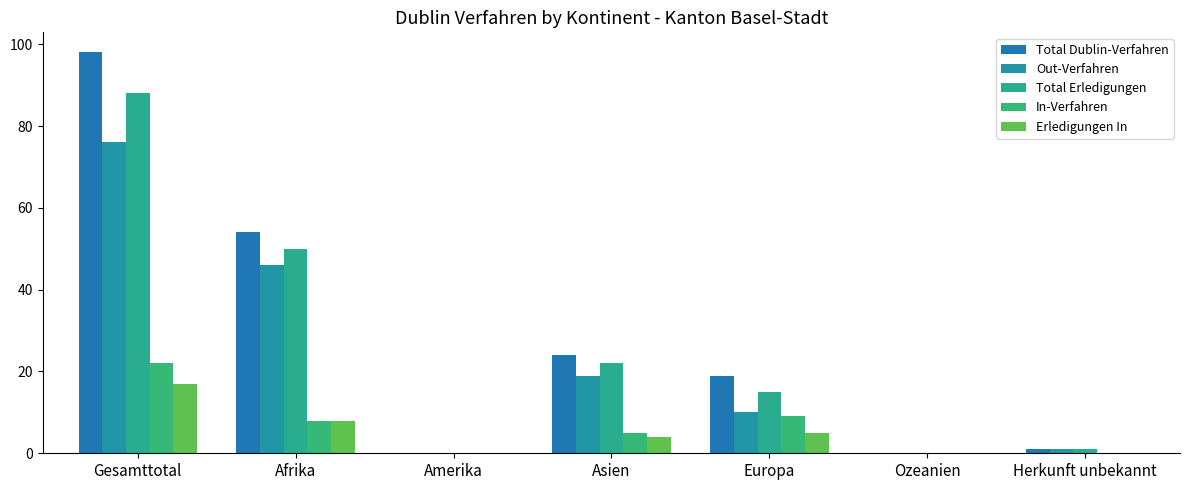

Where is Out-Verfahren nearest to the value 38?

Afrika